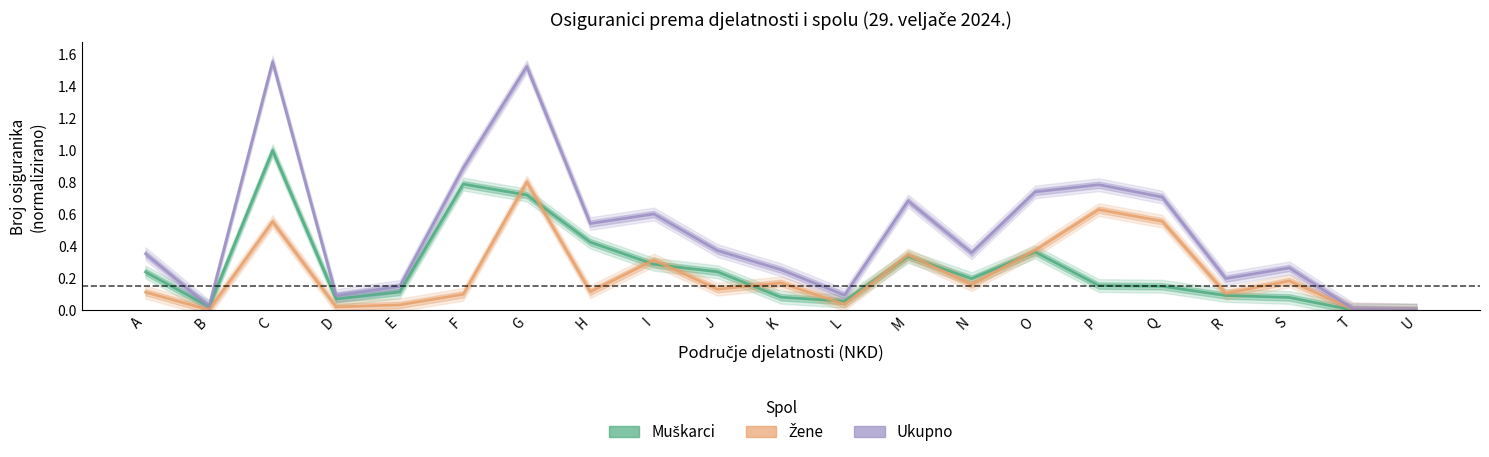

At H, list the series in order from largest to smallest.

Ukupno, Muškarci, Žene